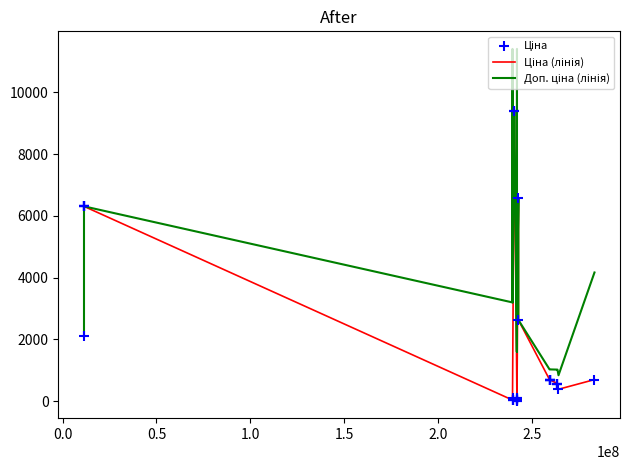

Does the chart have visible grid lines?

No